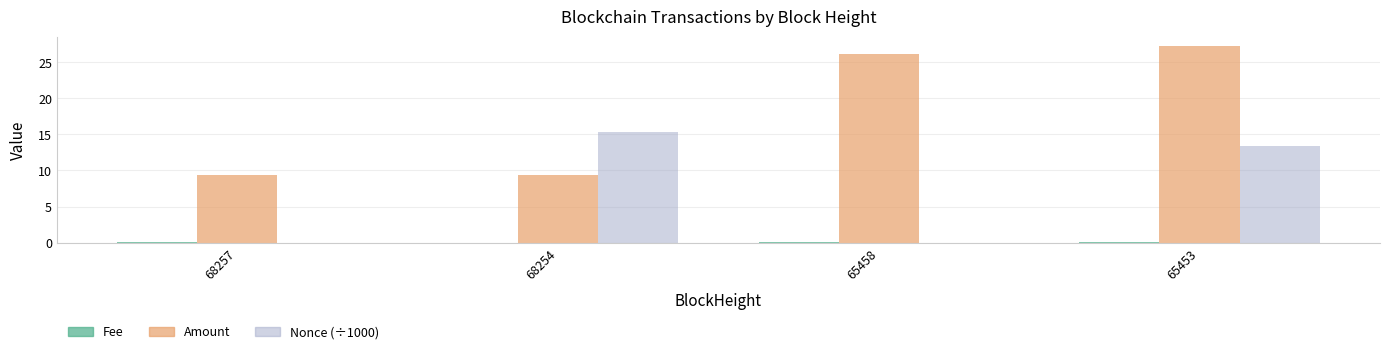

Which series changed the most between 68257 and 65453?

Amount